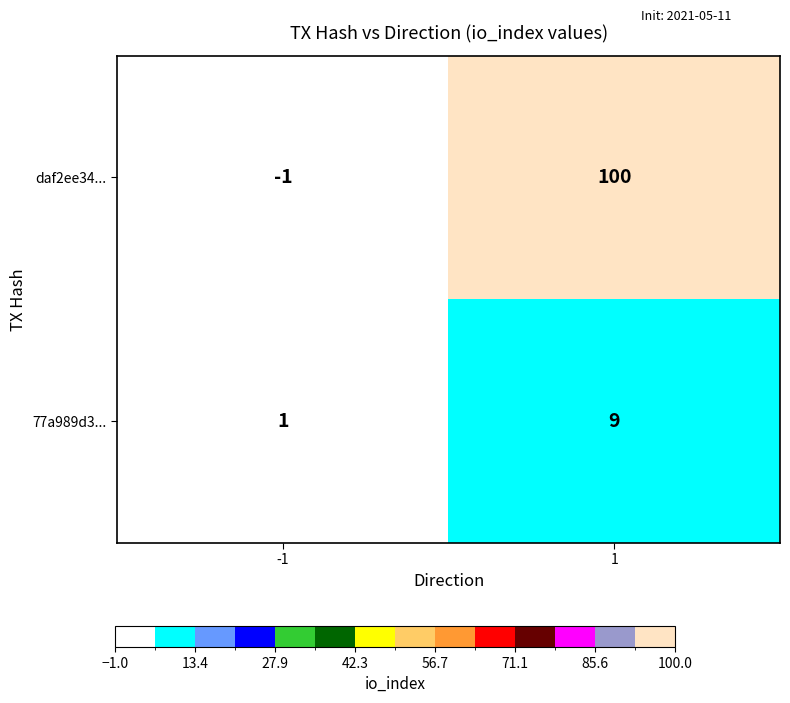

Which series has the largest range (max minus min)?

daf2ee34...